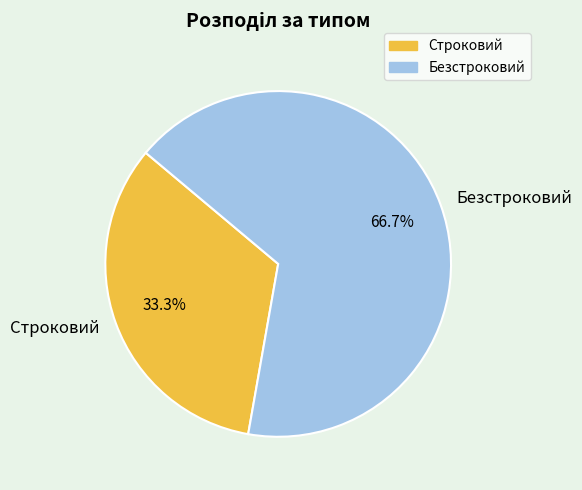

What is the ratio of the value at Строковий to the value at Безстроковий?

0.5